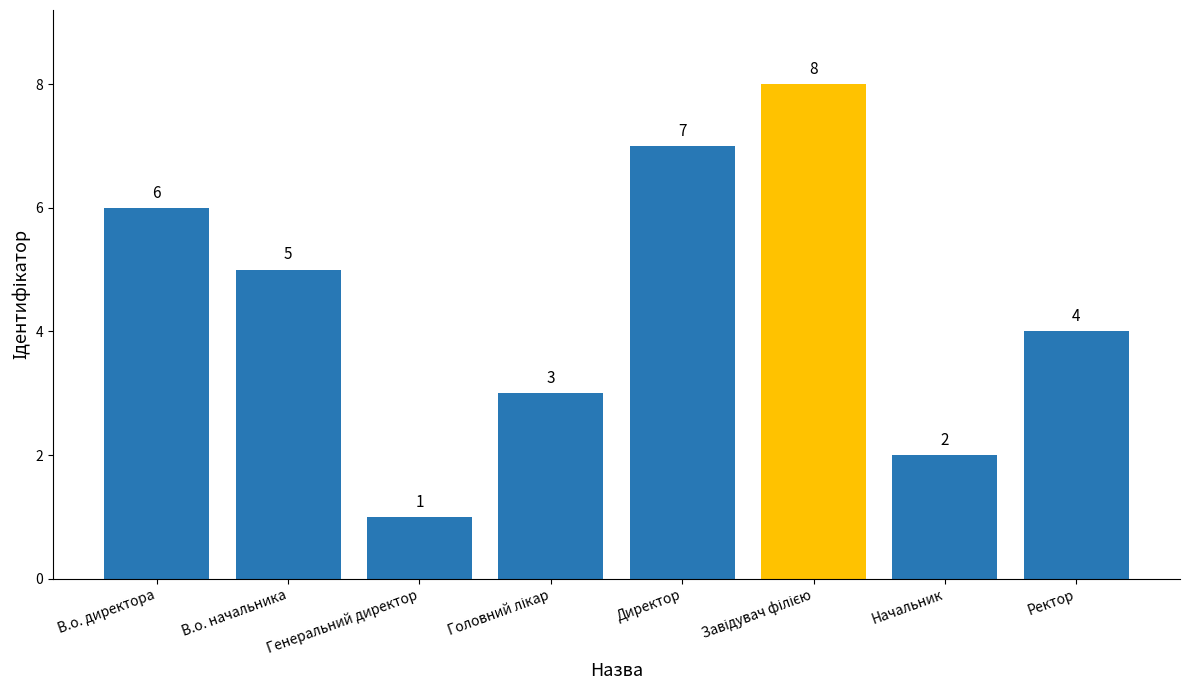

Which category has the lowest value across all series?

Генеральний директор